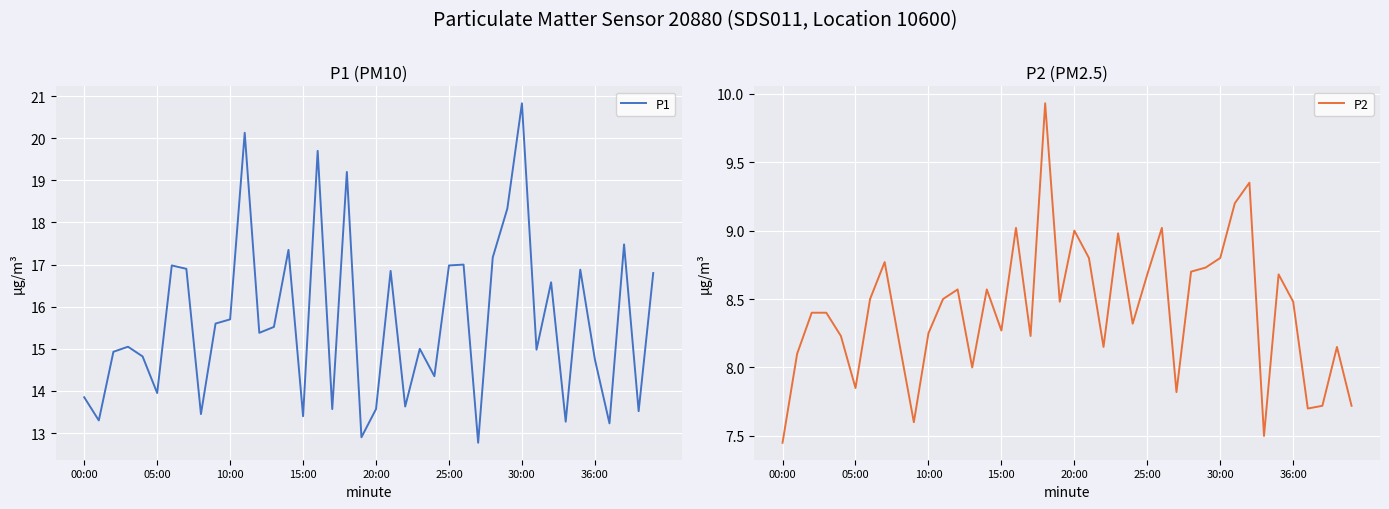

What is the label of the 13th point from the right?

27